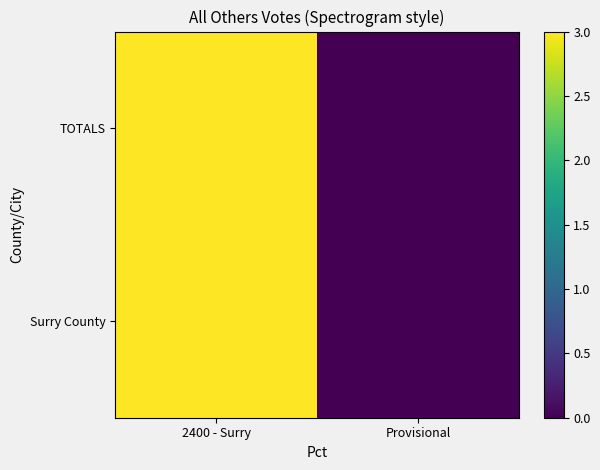

Count the number of data series in this chart.

2